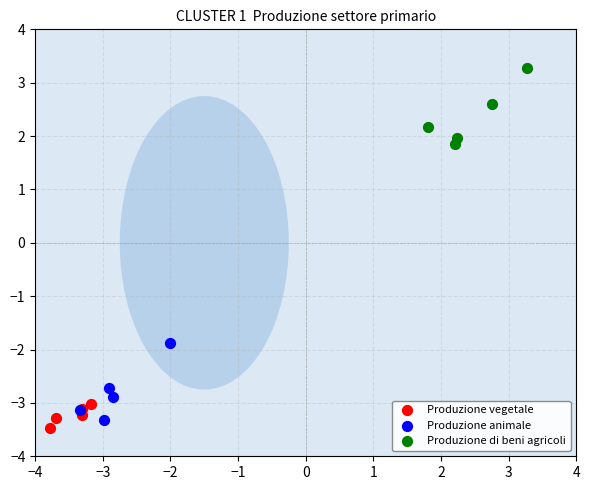

Which series contains the highest Y value?

Produzione di beni agricoli